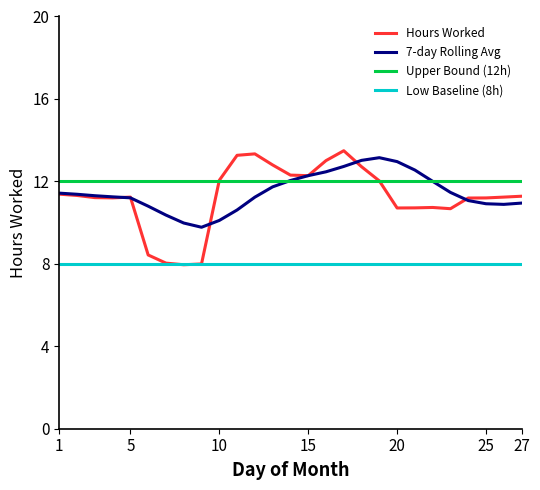

What is the maximum value for Upper Bound (12h)?

12.0